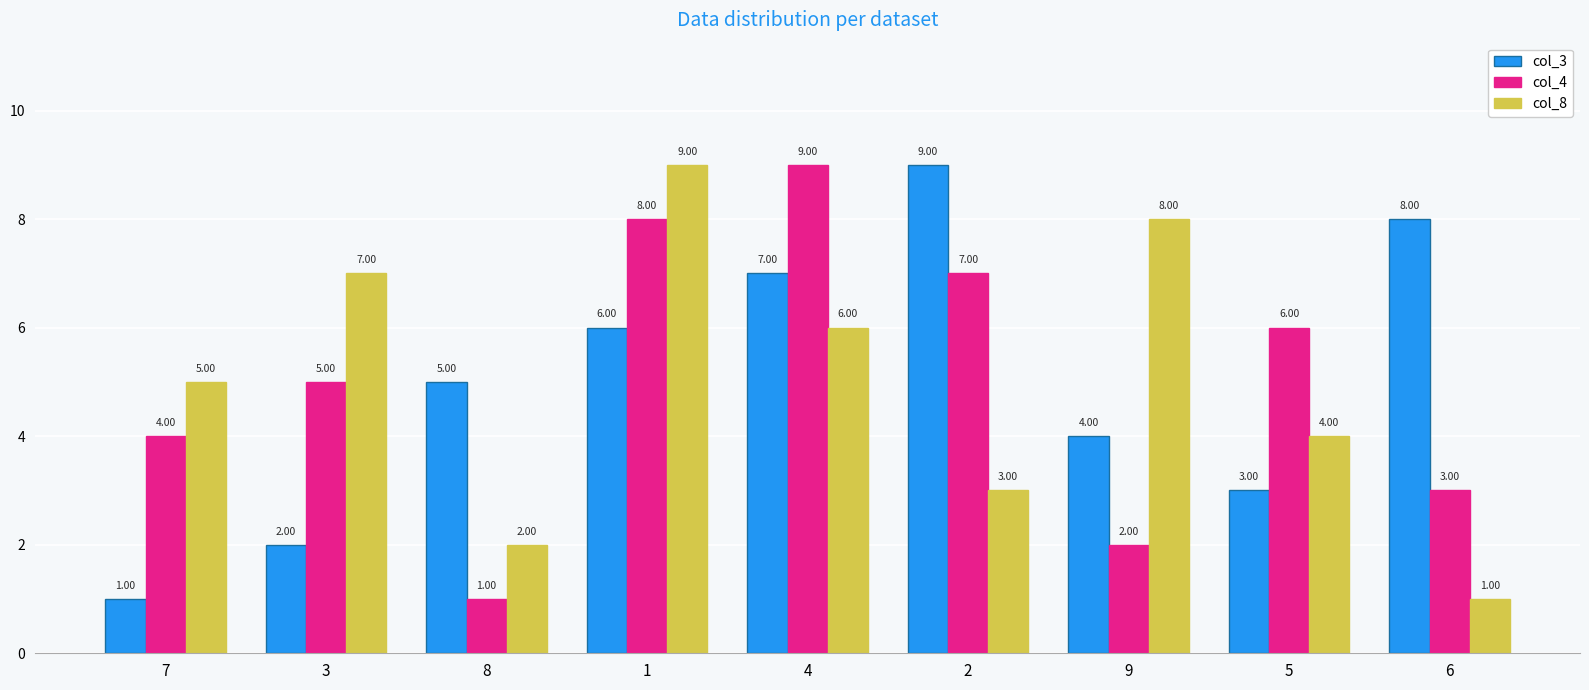

At 7, list the series in order from smallest to largest.

col_3, col_4, col_8